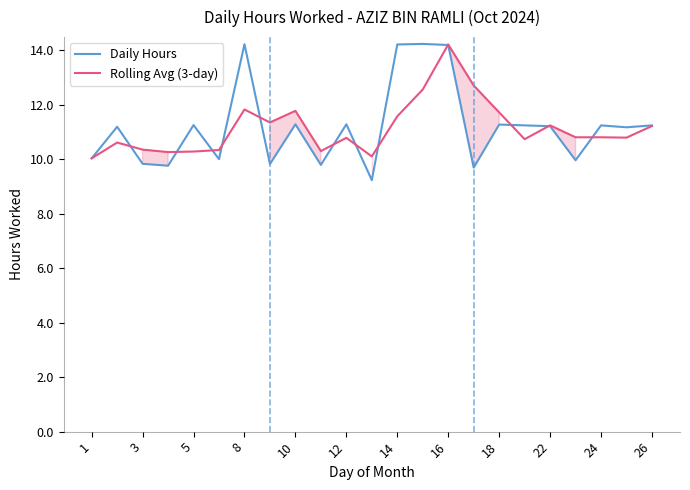

Reading right to left, transcribe all the data shown in this chart.

Daily Hours: 11.2	11.2	11.2	10.0	11.2	11.2	11.3	9.7	14.2	14.2	14.2	9.2	11.3	9.8	11.3	9.8	14.2	10.0	11.2	9.8	9.8	11.2	10.0
Rolling Avg (3-day): 11.2	10.8	10.8	10.8	11.2	10.7	11.7	12.7	14.2	12.6	11.6	10.1	10.8	10.3	11.8	11.3	11.8	10.3	10.3	10.3	10.3	10.6	10.0